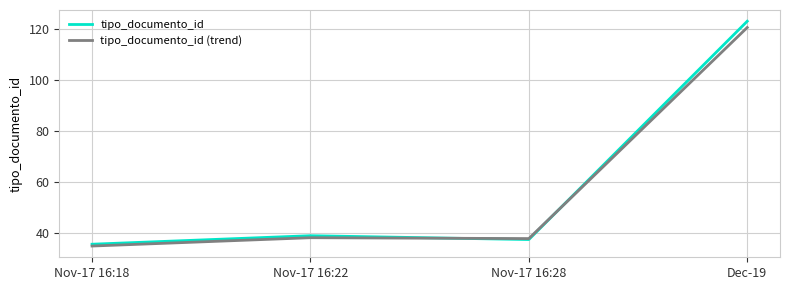

What is the difference between the highest and lowest values at Nov-17 16:28?

0.4